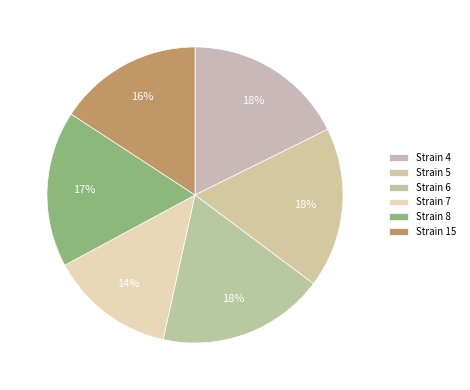

Does any single category account for the majority?

No